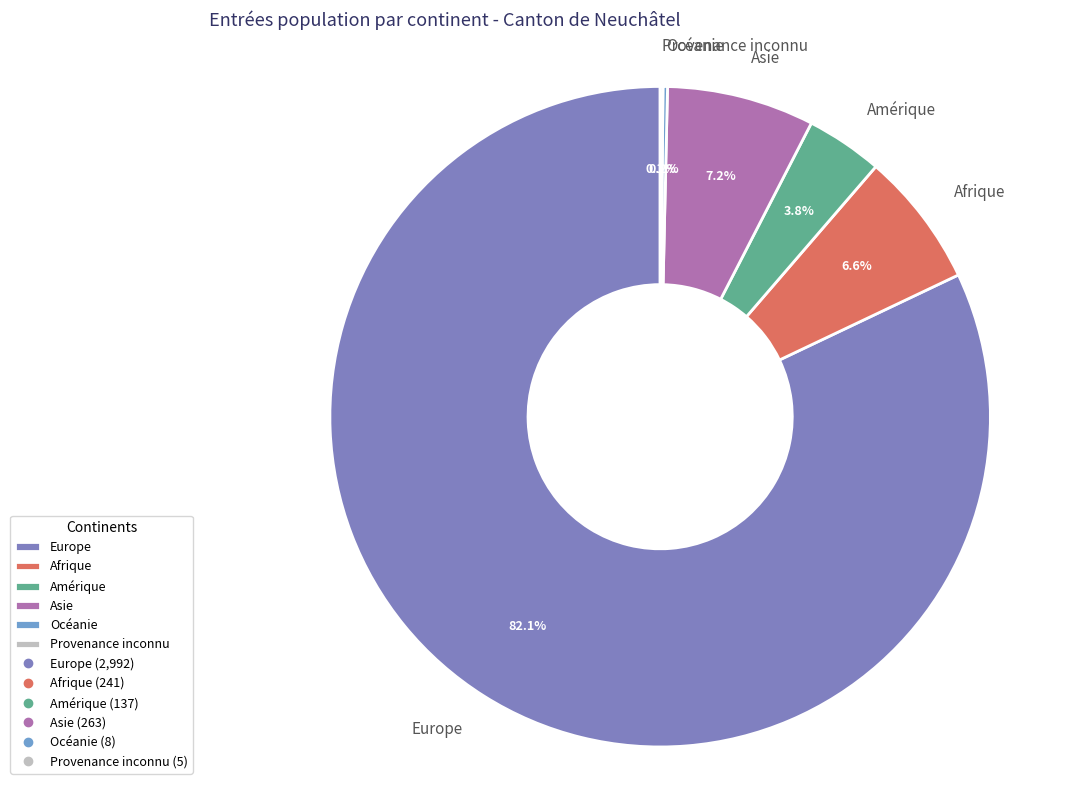

What is the largest slice in the pie chart?

Europe